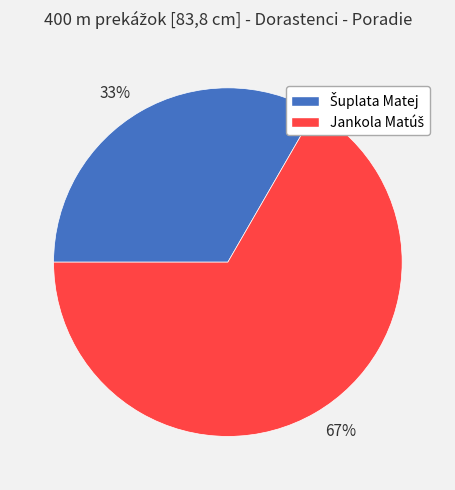

Does any single category account for the majority?

Yes